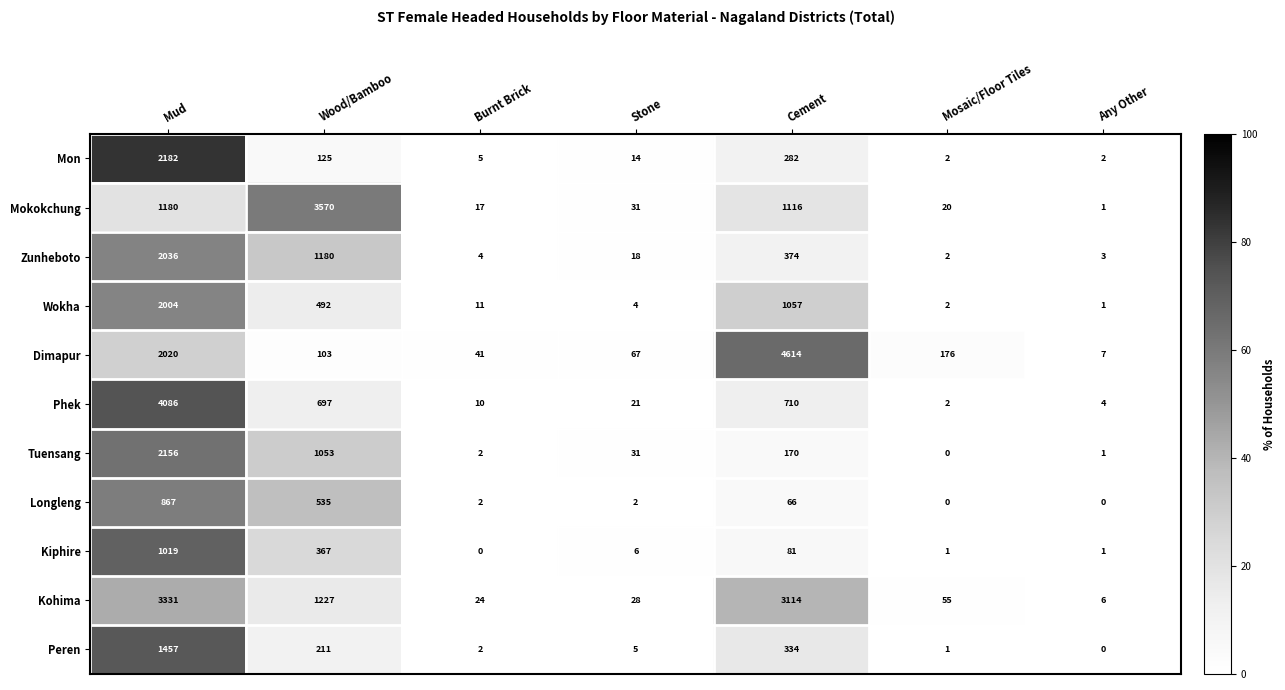

Is it true that Mokokchung equals 20 at Mosaic/Floor Tiles?

True